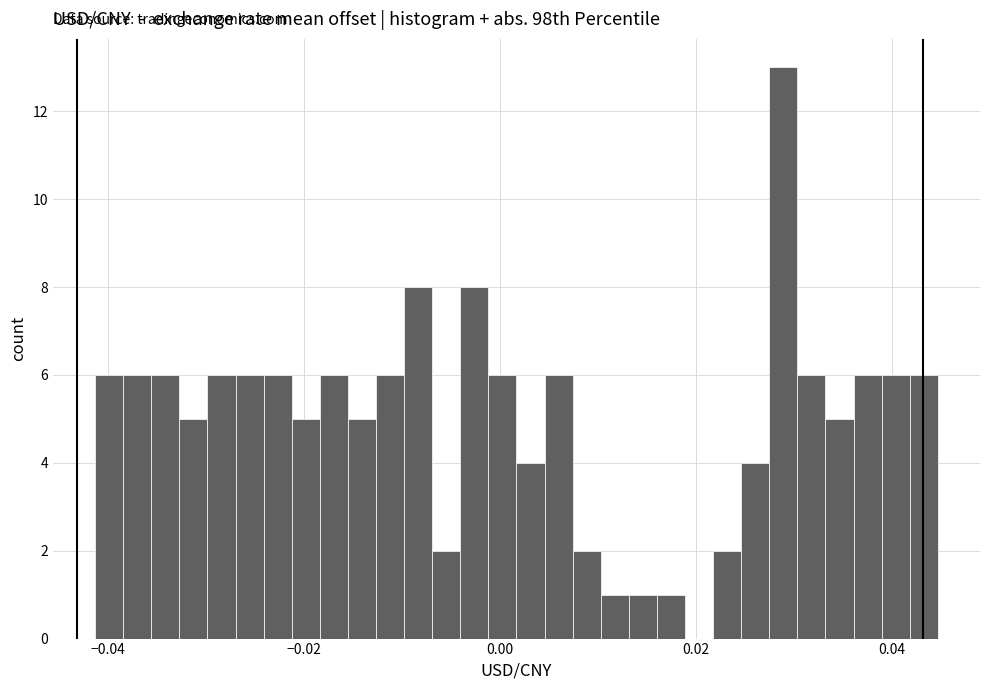

Around what value on the x-axis is the tallest bar? Give the approximate position of its centre, as read against the axis.

0.028